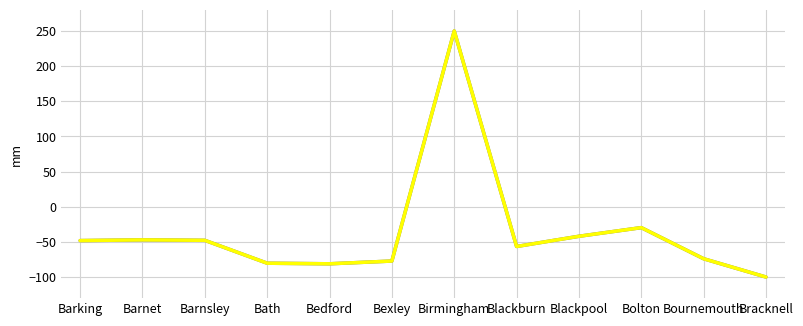

How many distinct data groups are displayed?

2